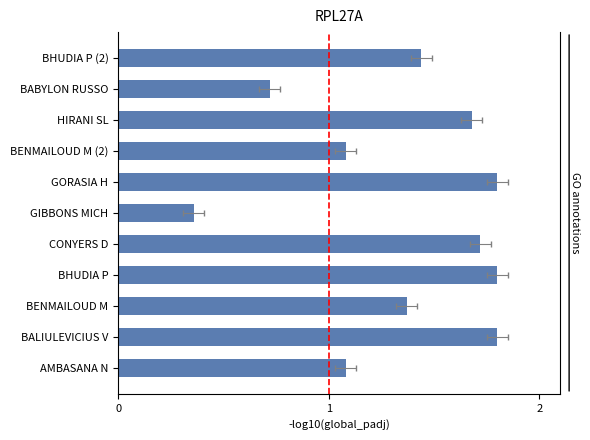

What is the greatest value displayed?

1.8